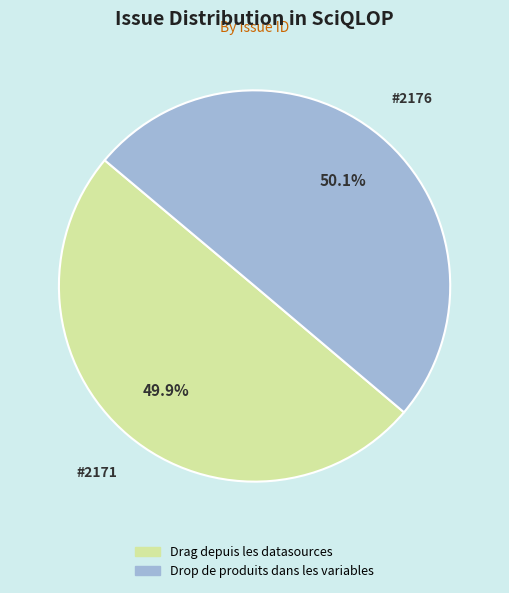

Count the number of slices in the pie.

2